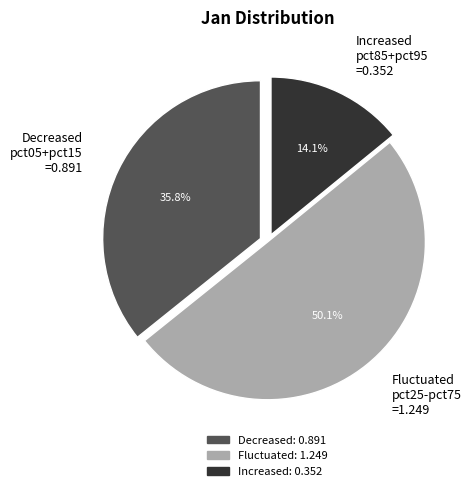

Which slice is the smallest?

Increased pct85+pct95 =0.352